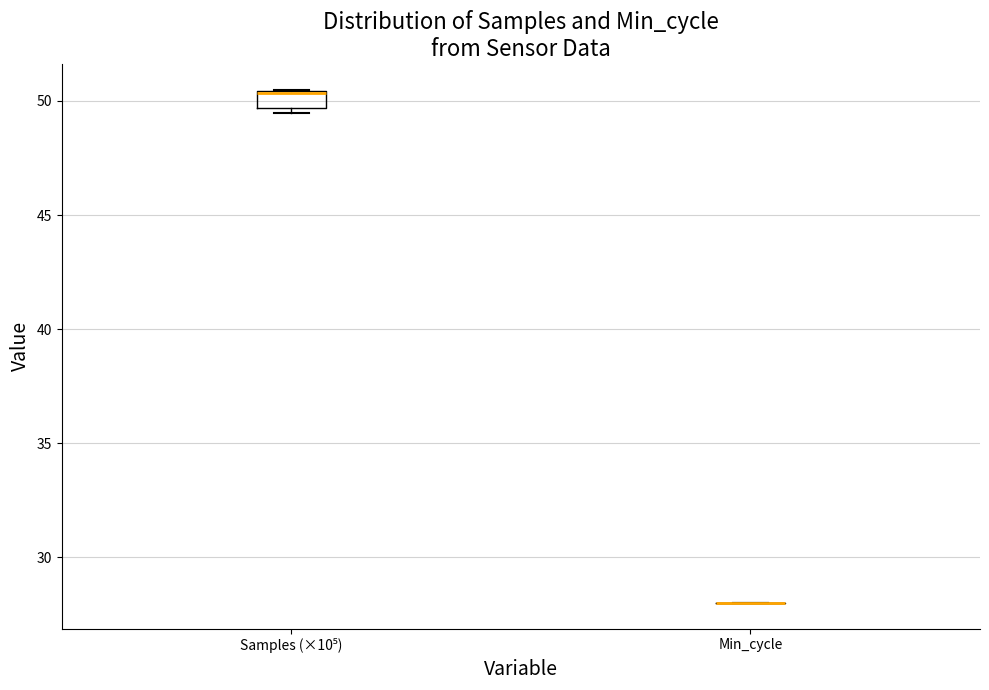

Reading left to right, transcribe this box plot: for each box, give where its median line is, the range the box spans, and where its two whiskers end, as read against the y-axis. The values are not printed on the chart, so give them approximately, as read against the axis.

Samples (×10⁵): median 50.5 (drawn on the box's upper edge), box 49.5 to 50.5, whiskers 49.5 (just below the box's lower edge) to 50.5
Min_cycle: box collapsed to a line at 28.0, whiskers 28.0 to 28.0